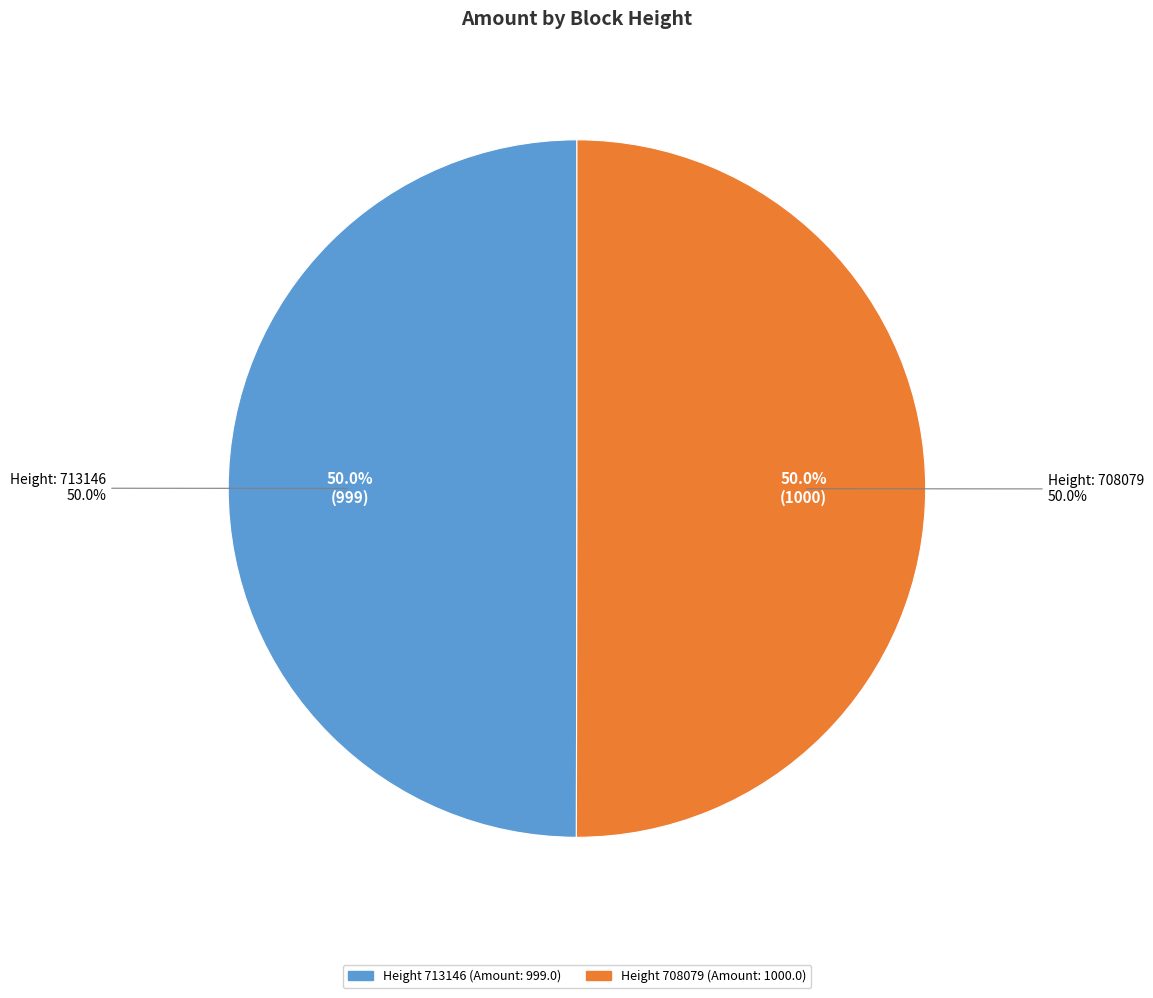

Is there any slice that represents more than half of the pie?

Yes